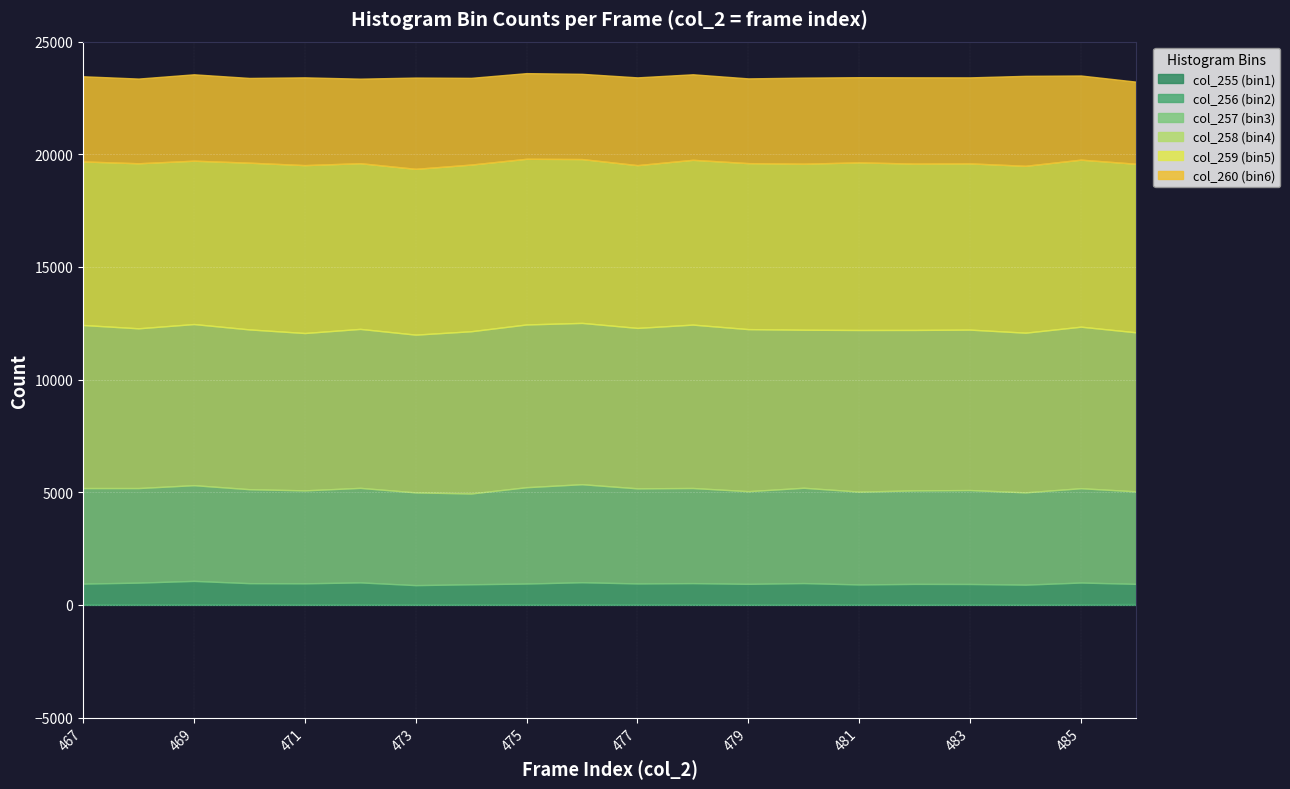

What is the average value of the col_260 (bin6) series?

3817